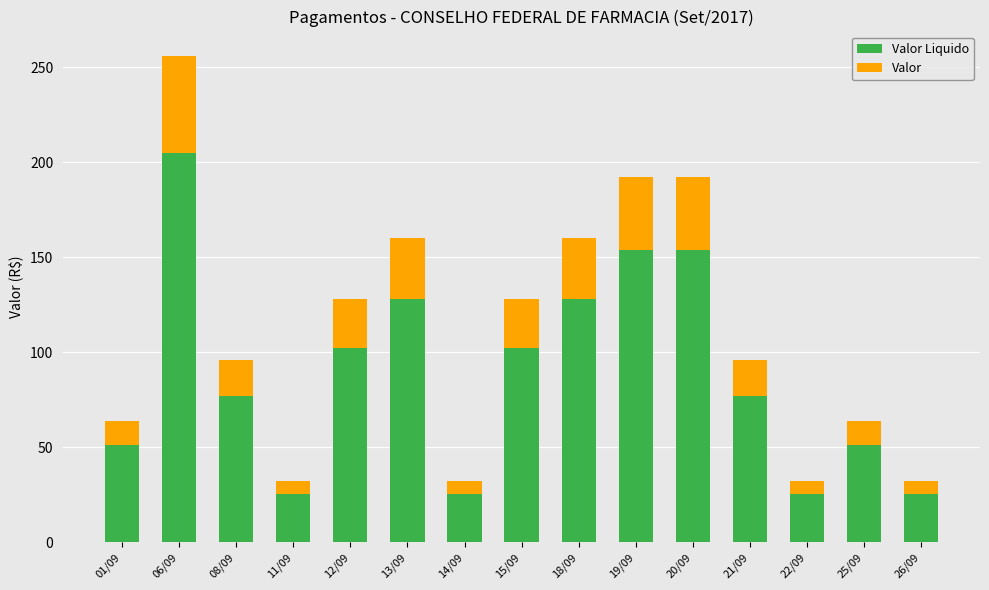

At which category is the sum across all series the highest?

06/09